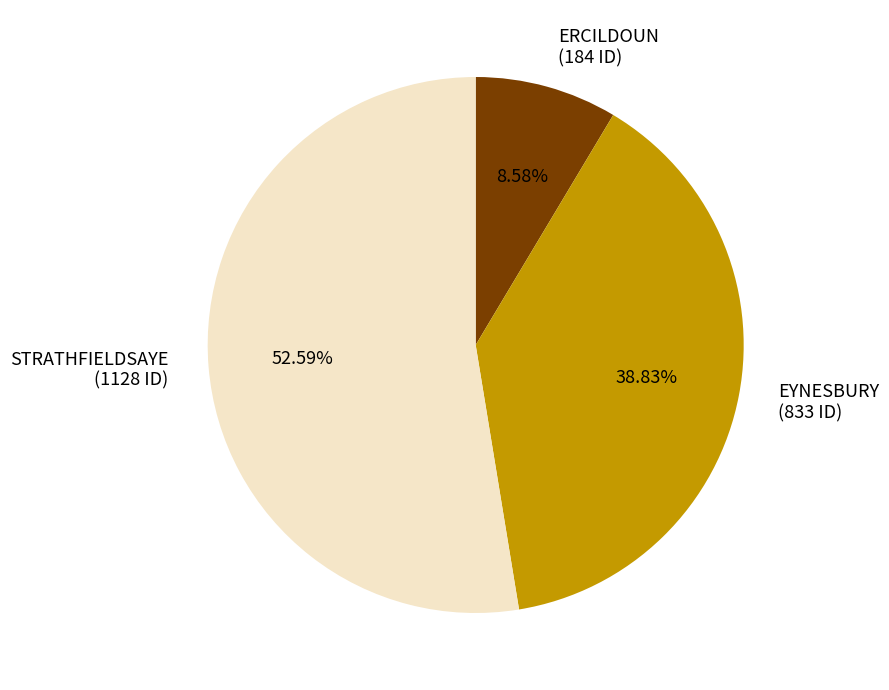

What is the ratio of the value at STRATHFIELDSAYE to the value at EYNESBURY?

1.4